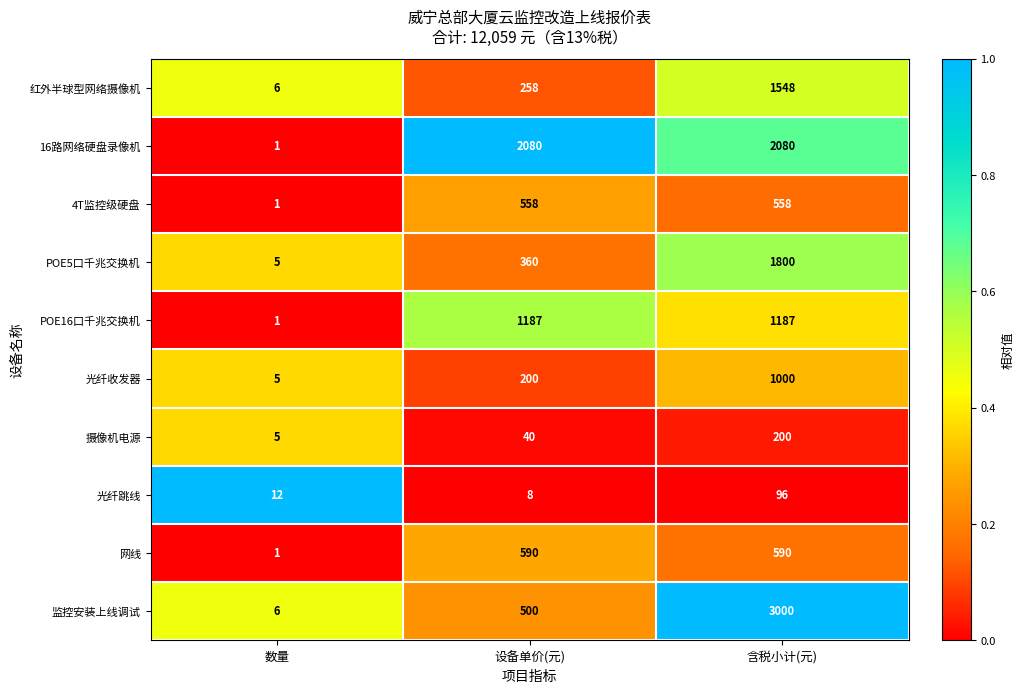

At 含税小计(元), list the series in order from smallest to largest.

光纤跳线, 摄像机电源, 4T监控级硬盘, 网线, 光纤收发器, POE16口千兆交换机, 红外半球型网络摄像机, POE5口千兆交换机, 16路网络硬盘录像机, 监控安装上线调试